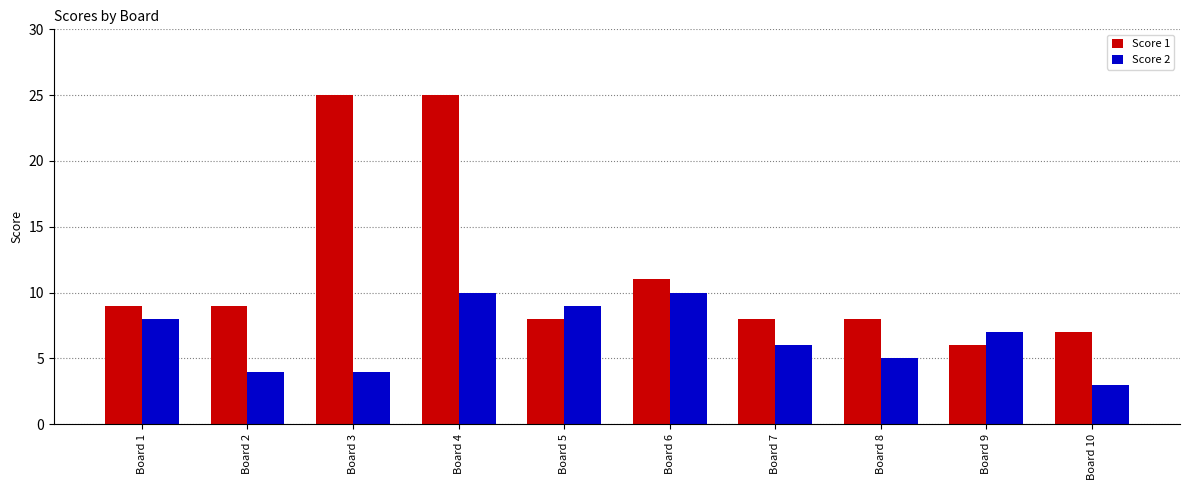

What is the average value of the Score 1 series?

12